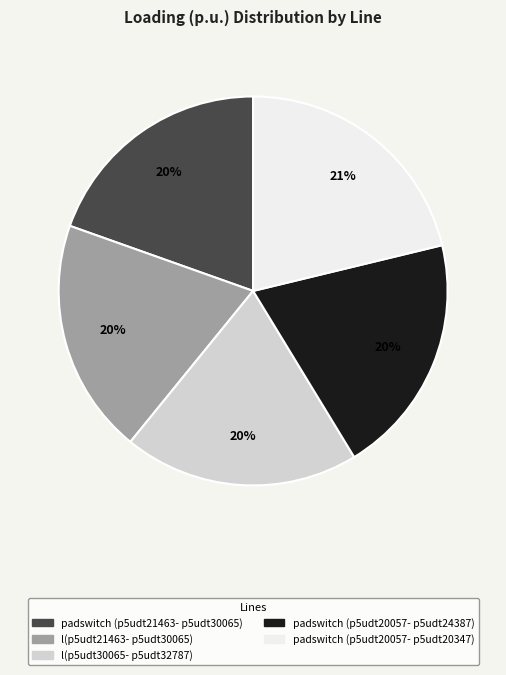

Is there any slice that represents more than half of the pie?

No